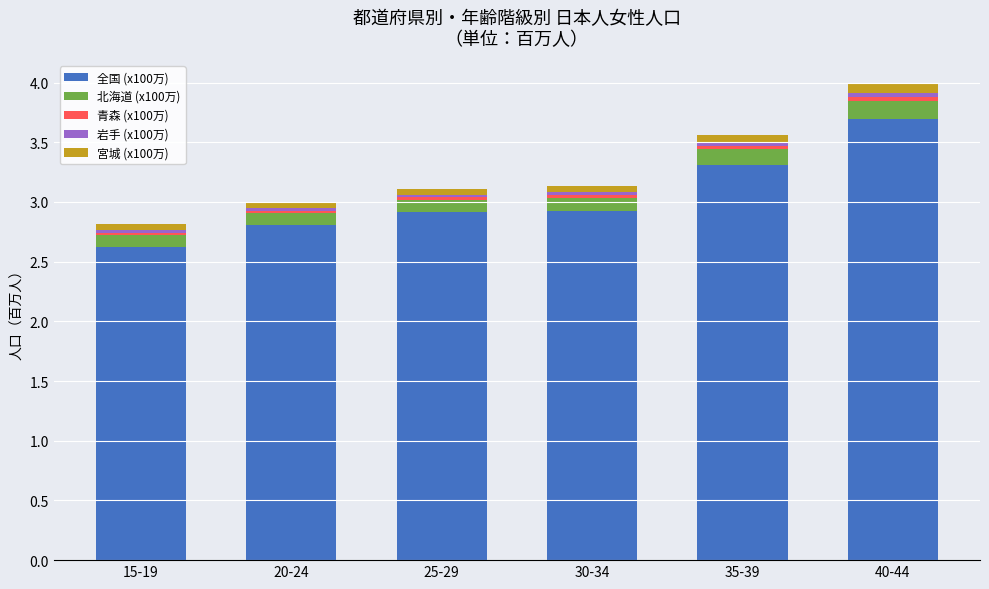

At which category is the sum across all series the highest?

40-44